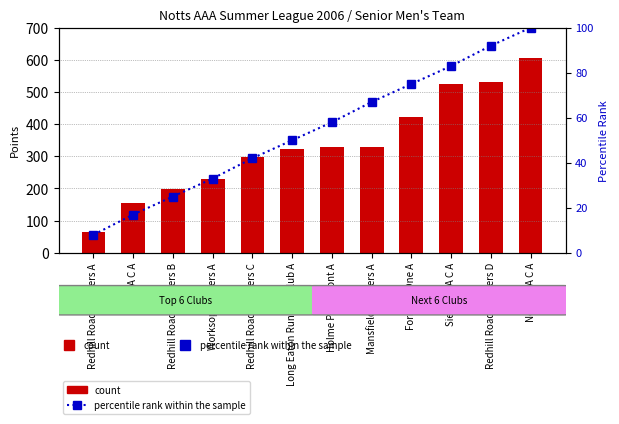

What is the label of the 10th bar from the right?

Redhill Road Runners B